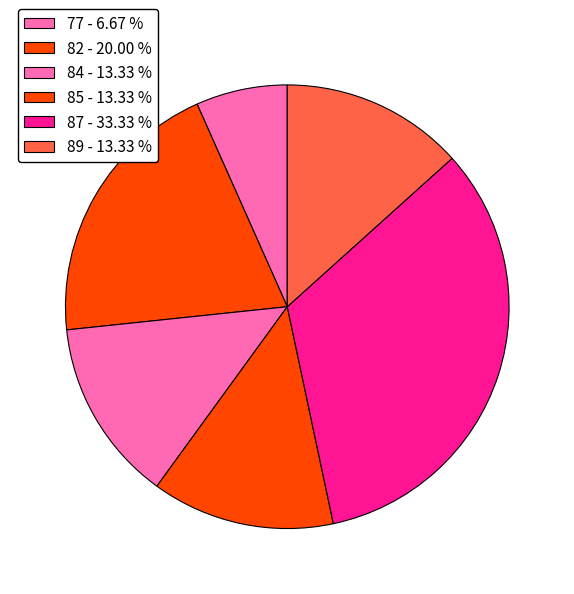

Which category has the biggest portion of the pie?

87 - 33.33 %